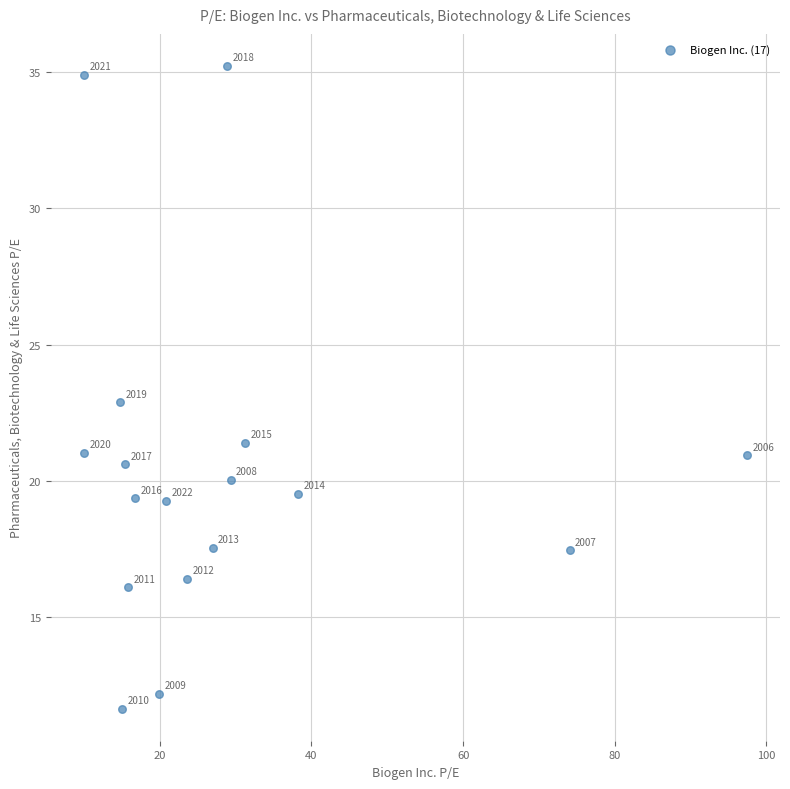

What is the range of X values (max minus min)?

87.5